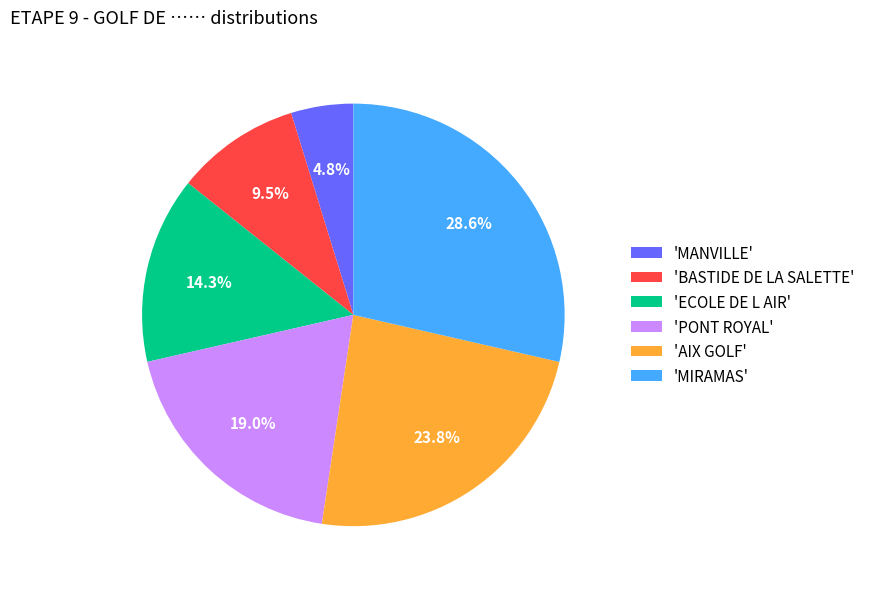

To the nearest percent, what is the difference between the largest and smallest slice percentages?

24%